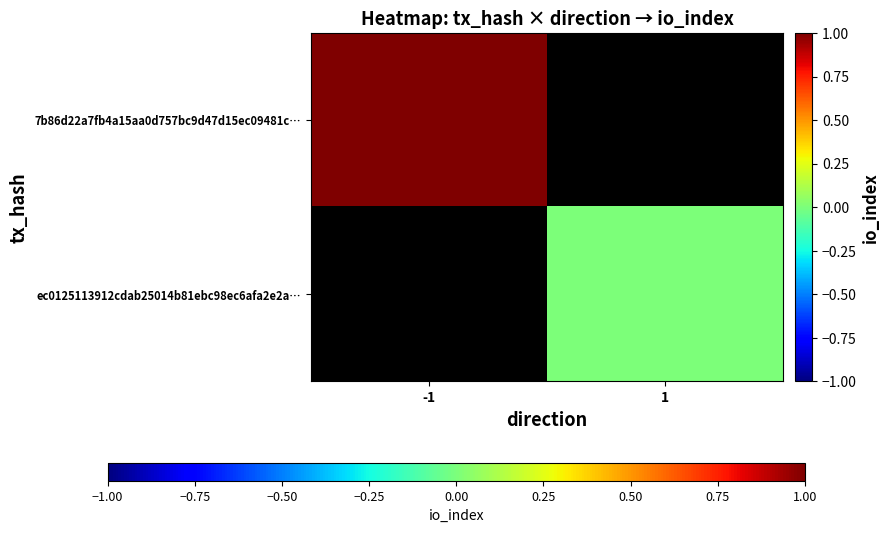

True or false: 7b86d22a7fb4a15aa0d757bc9d47d15ec09481c… has a value of 1.0 at -1.

True